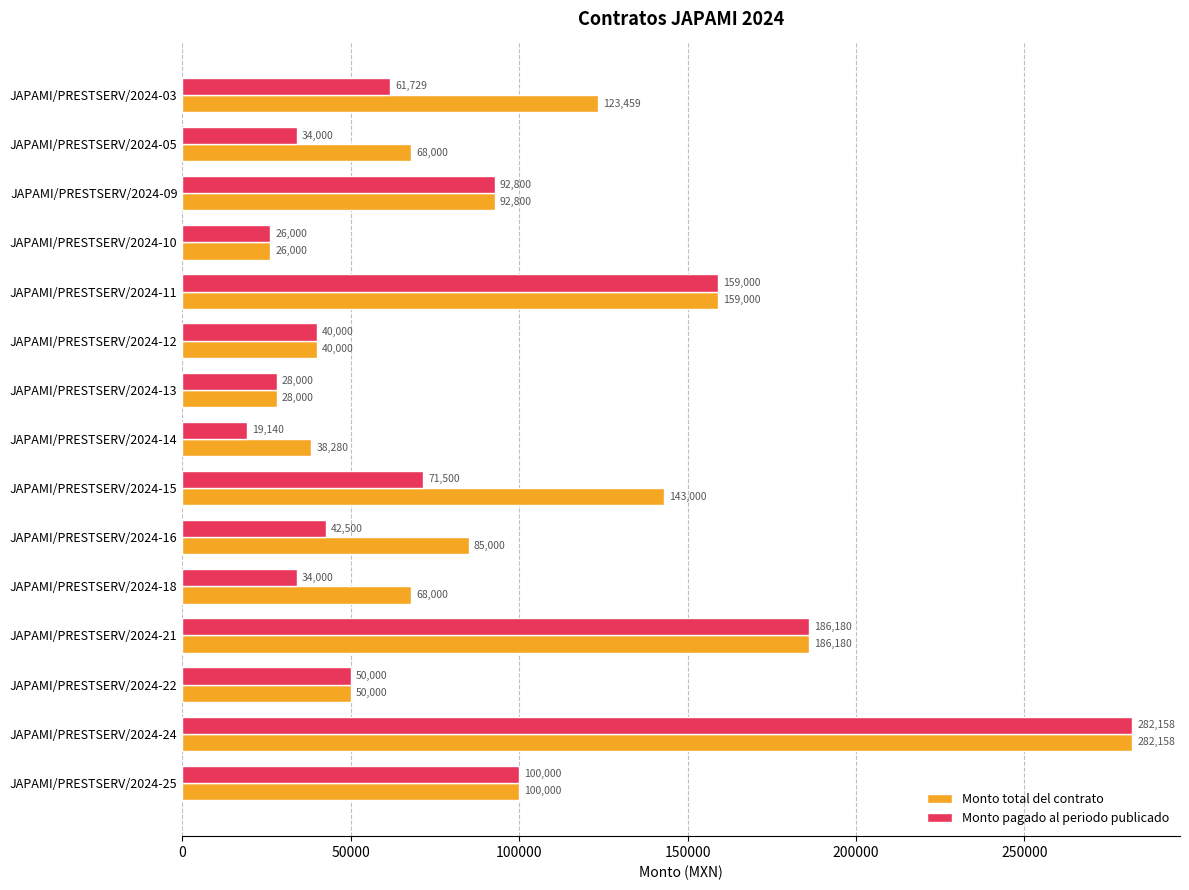

At which category is the sum across all series the highest?

JAPAMI/PRESTSERV/2024-24